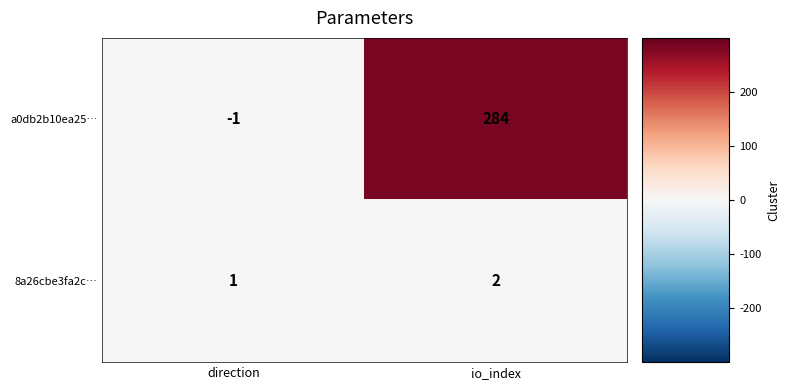

At direction, list the series in order from largest to smallest.

8a26cbe3fa2c…, a0db2b10ea25…